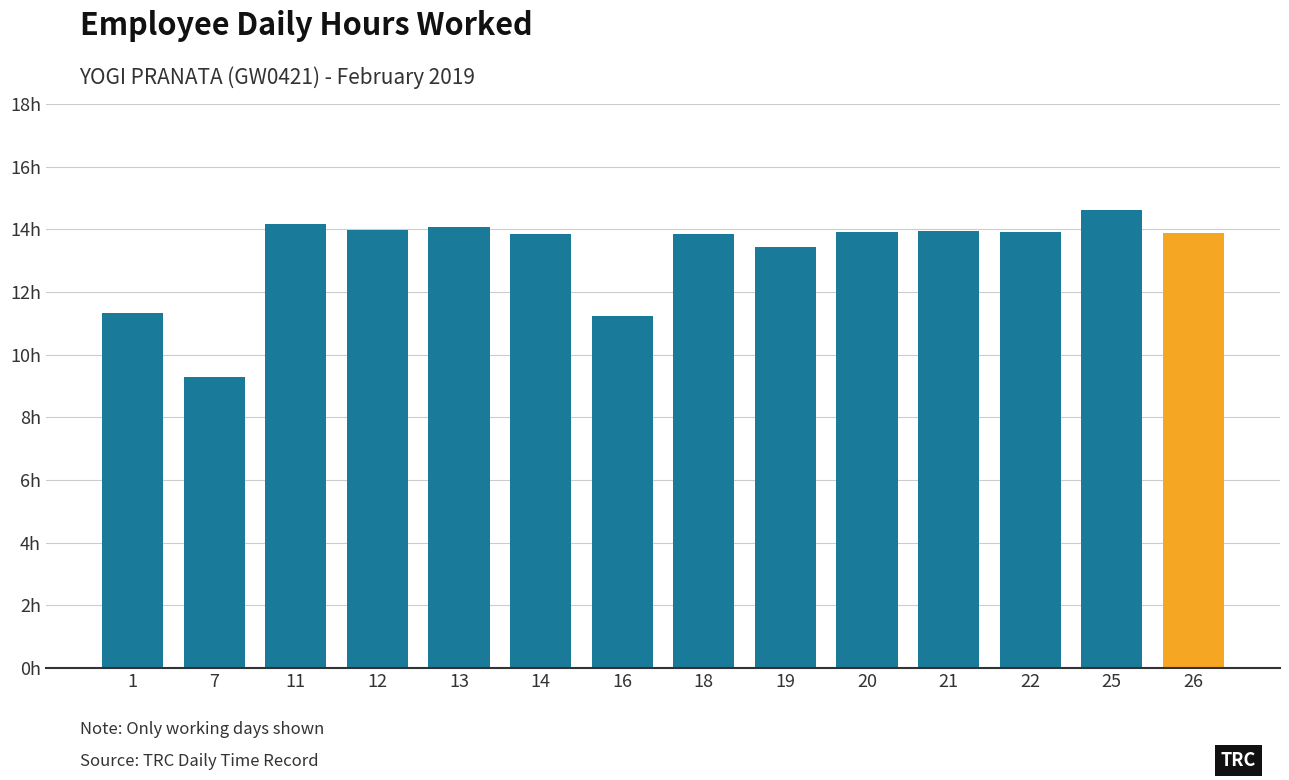

Reading left to right, extract all data points from this chart.

1=11.3	7=9.3	11=14.2	12=14.0	13=14.1	14=13.9	16=11.2	18=13.8	19=13.4	20=13.9	21=13.9	22=13.9	25=14.6	26=13.9